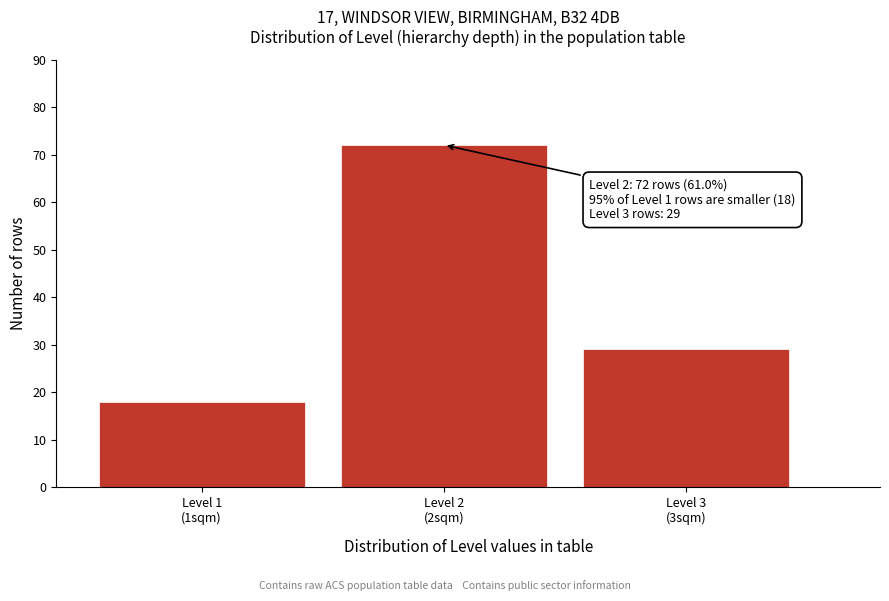

Reading left to right, what are all the values shown in this chart?

18	72	29